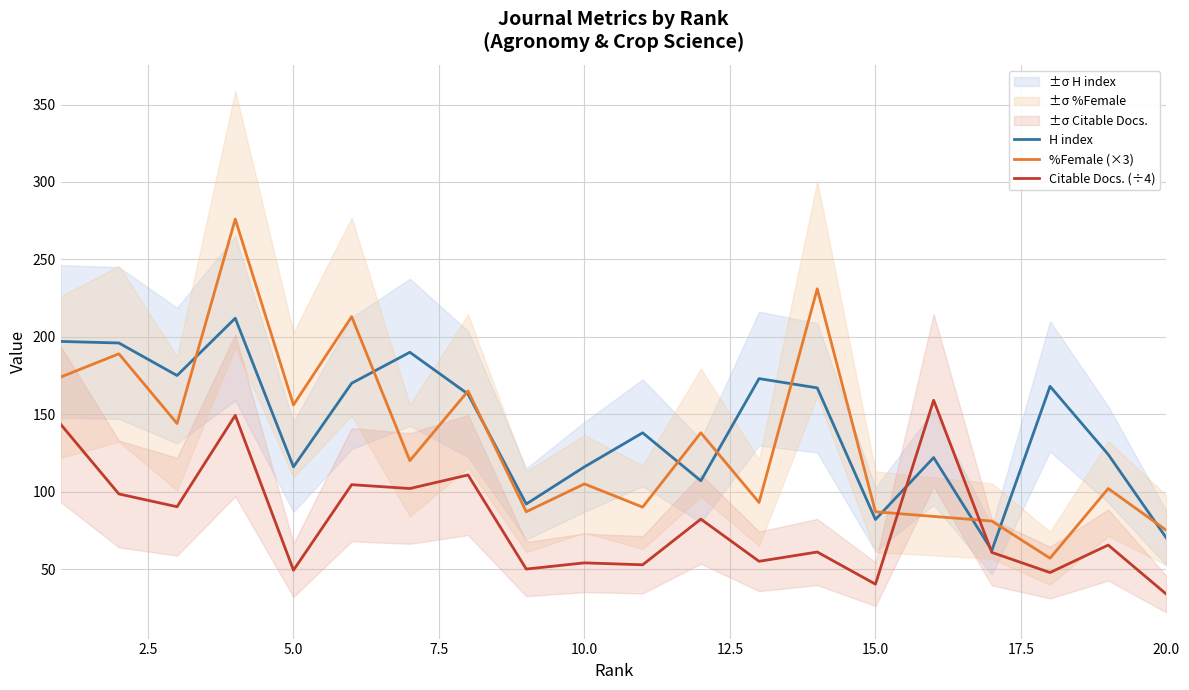

Reading left to right, extract all data points from this chart.

H index: 197.0	196.0	175.0	212.0	116.0	170.0	190.0	163.0	92.0	116.0	138.0	107.0	173.0	167.0	82.0	122.0	62.0	168.0	124.0	70.0
%Female (×3): 174.0	189.0	144.0	276.0	156.0	213.0	120.0	165.0	87.0	105.0	90.0	138.0	93.0	231.0	87.0	84.0	81.0	57.0	102.0	75.0
Citable Docs. (÷4): 143.5	98.5	90.2	149.2	49.2	104.5	102.0	110.8	50.0	54.0	52.8	82.2	55.0	61.0	40.2	159.0	60.8	47.8	65.5	33.8